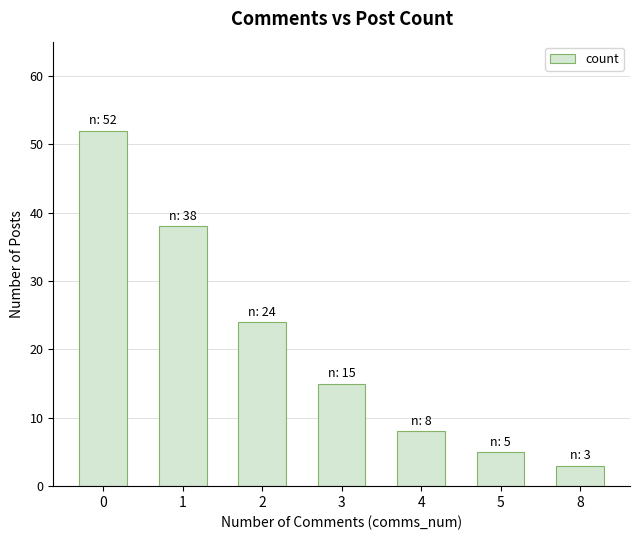

What is the maximum value shown in the chart?

52